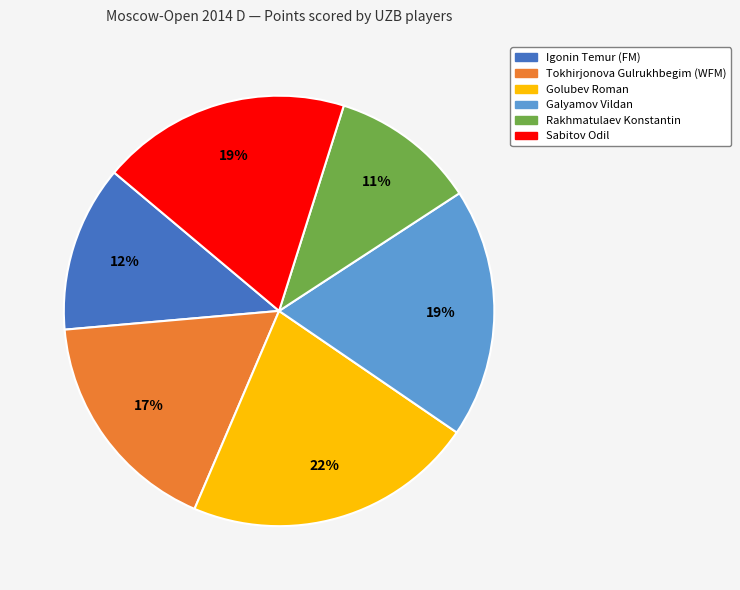

Is the sum of Galyamov Vildan and Tokhirjonova Gulrukhbegim (WFM) greater than half?

No